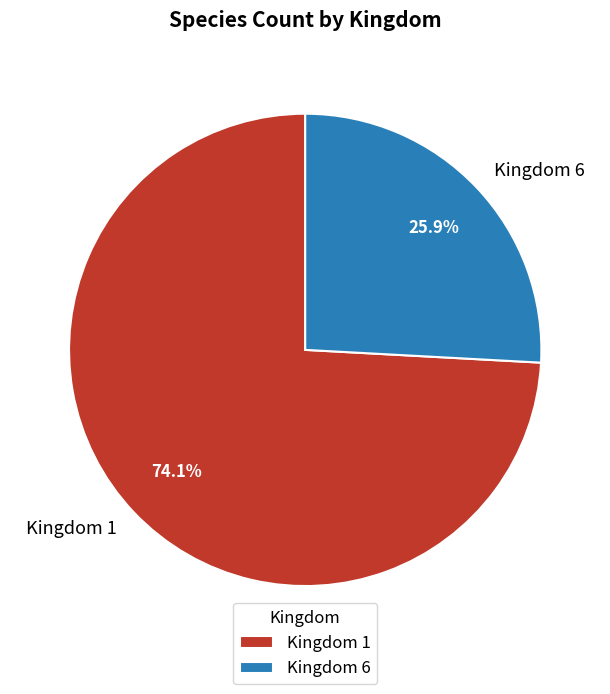

Which category accounts for the majority?

Kingdom 1